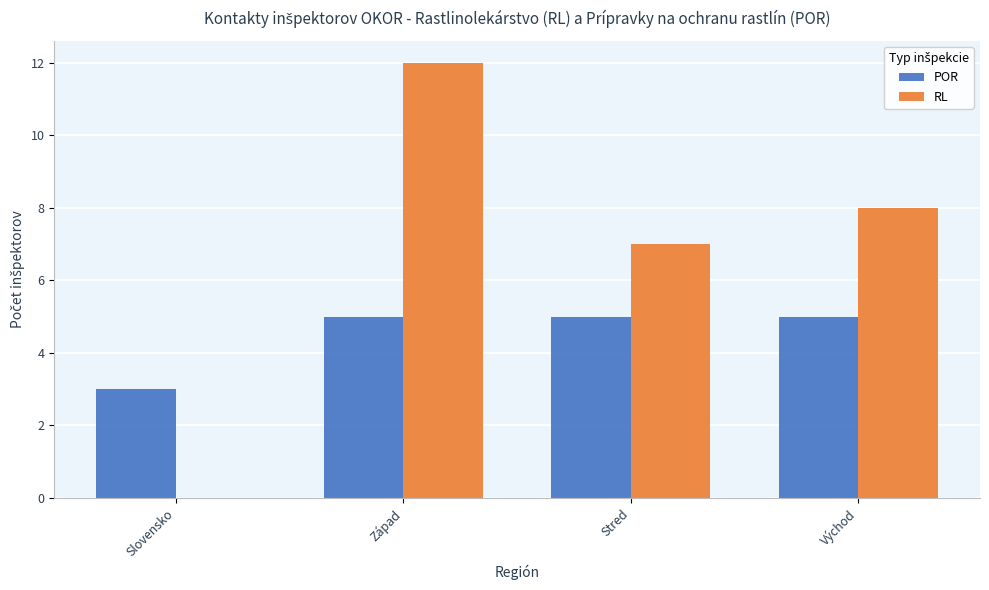

Reading left to right, extract all data points from this chart.

POR: Slovensko=3	Západ=5	Stred=5	Východ=5
RL: Slovensko=0	Západ=12	Stred=7	Východ=8